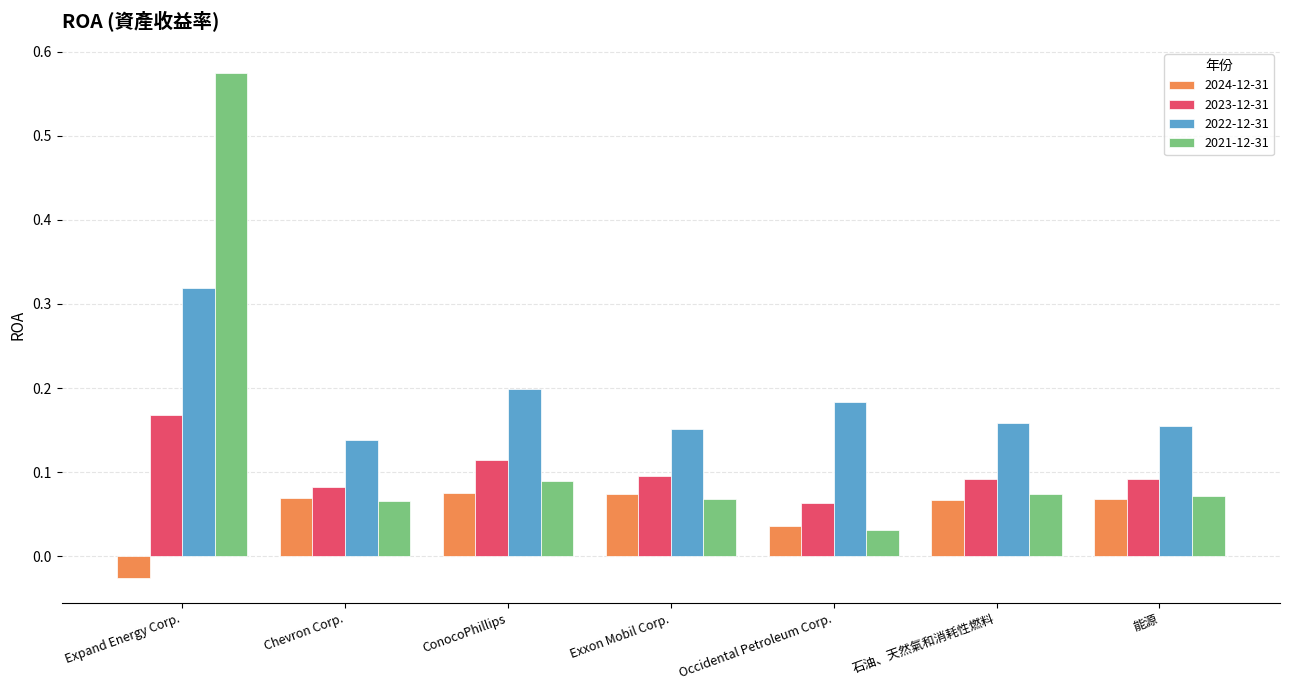

At how many categories does at least one series exceed 0?

7